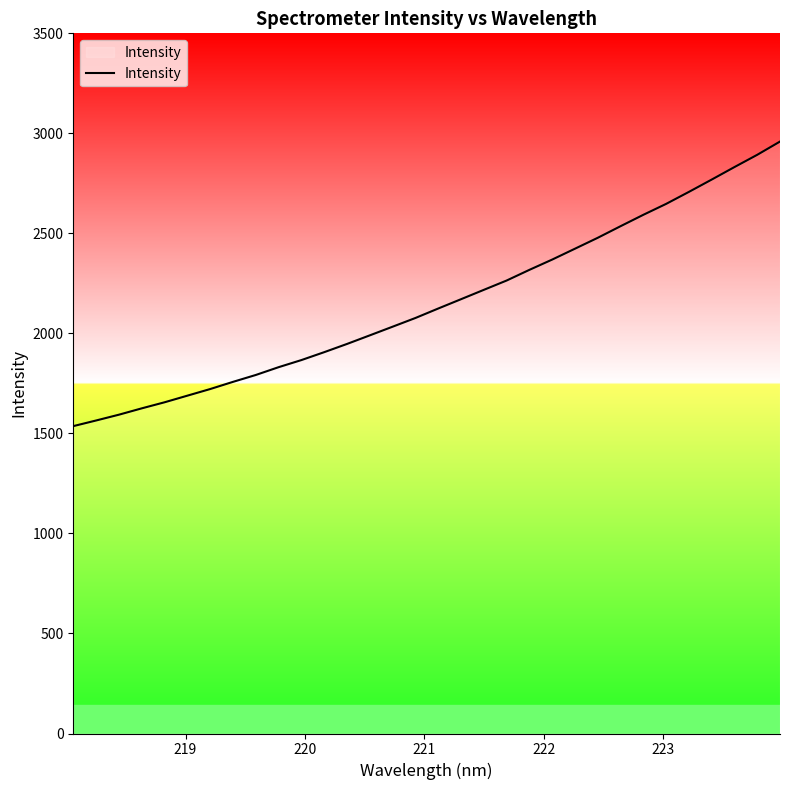

How many distinct data groups are displayed?

1